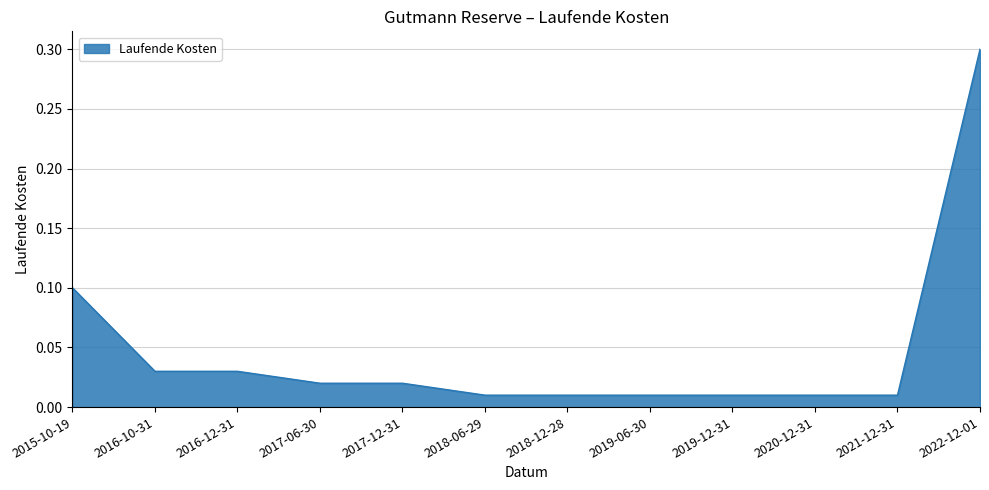

What position from the right is 2017-06-30?

9